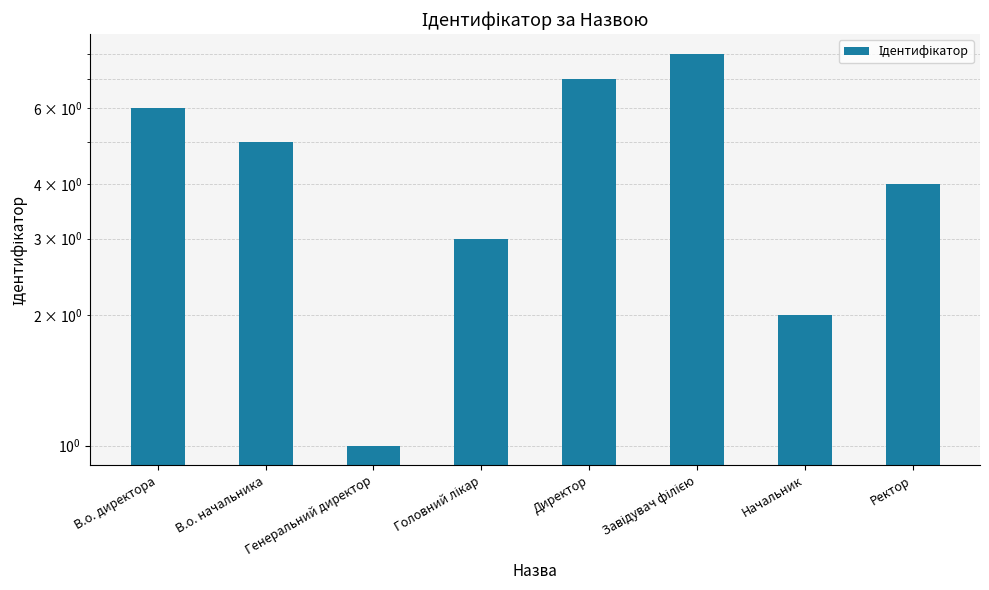

What is the difference between the maximum and minimum values?

7